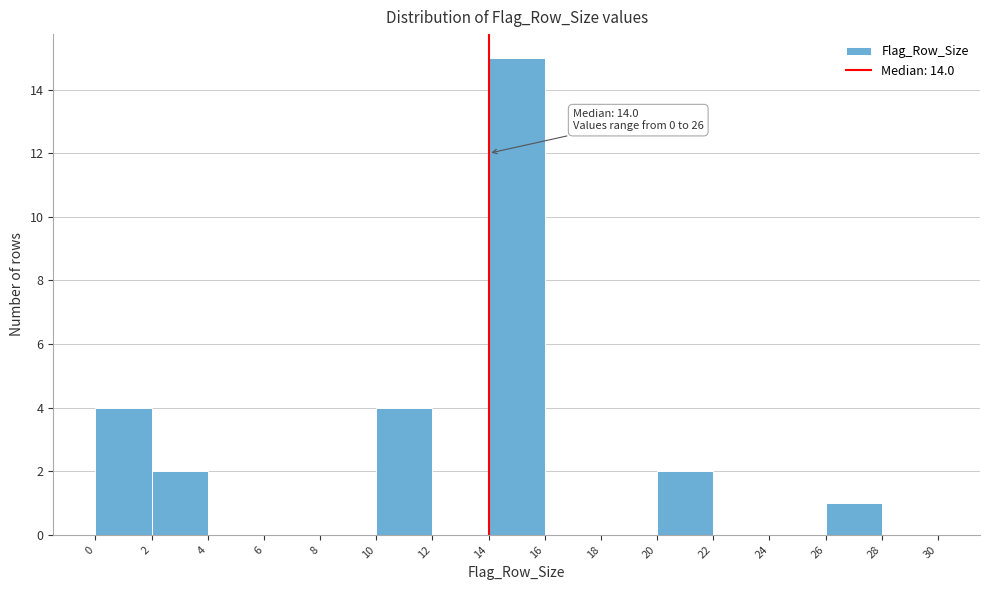

Over which range of the x-axis is the bar tallest?

14 to 16